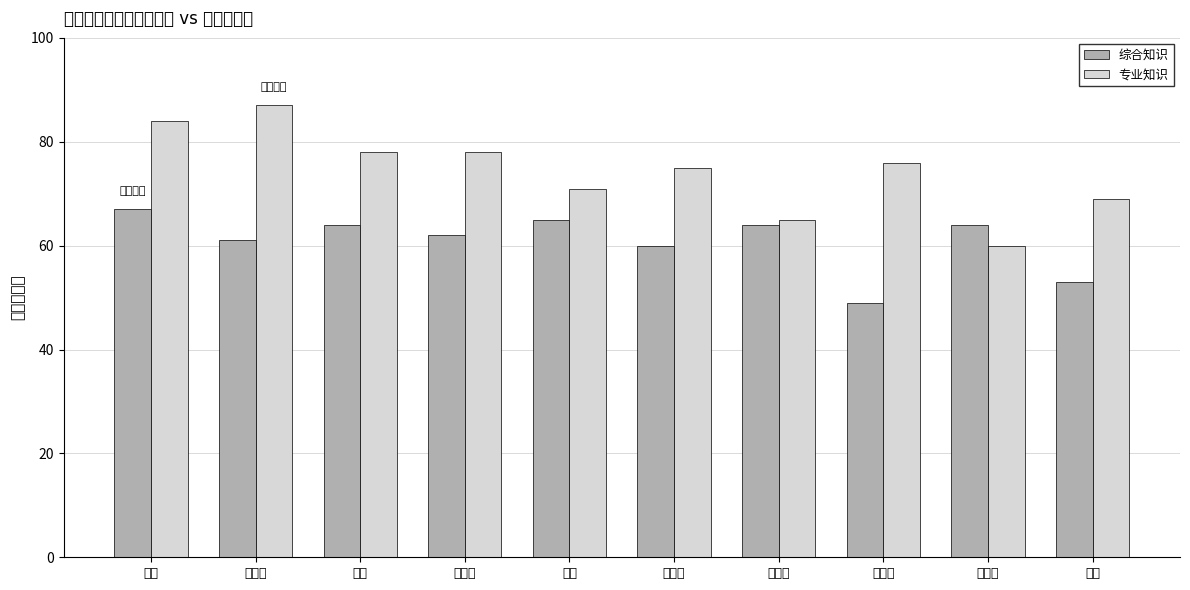

What is the label of the 7th bar from the left?

王一璇